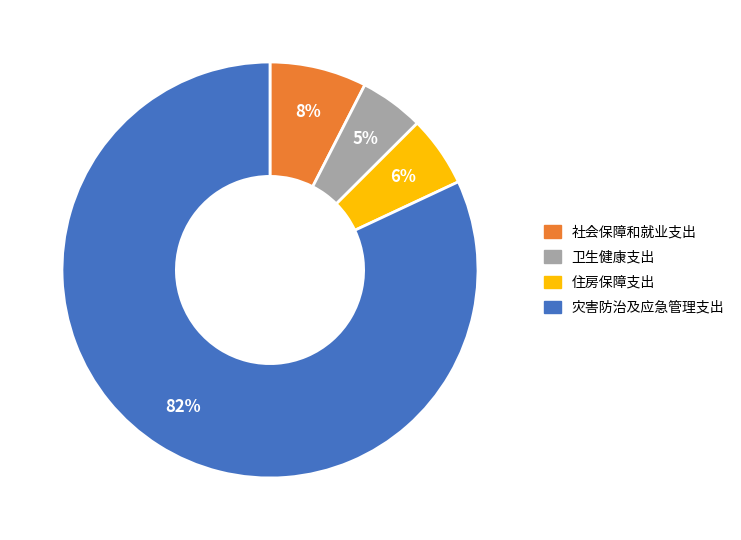

How many segments does this pie chart have?

4